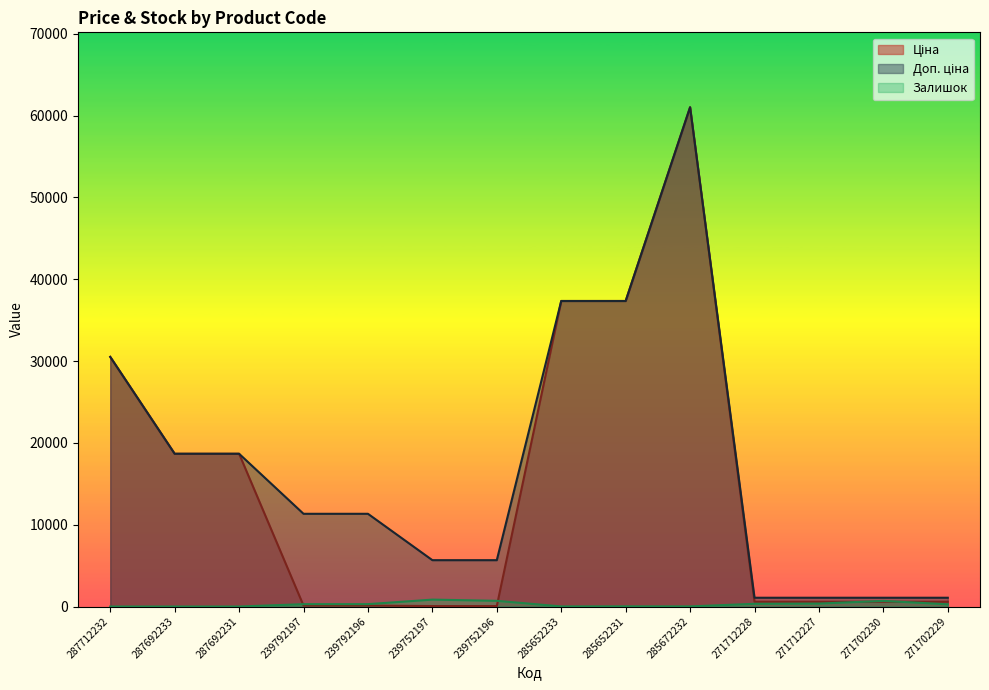

What is the label of the 4th point from the left?

239792197